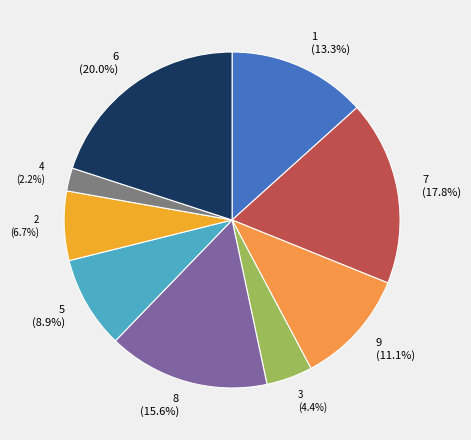

Which has a higher value, 1 or 6?

6